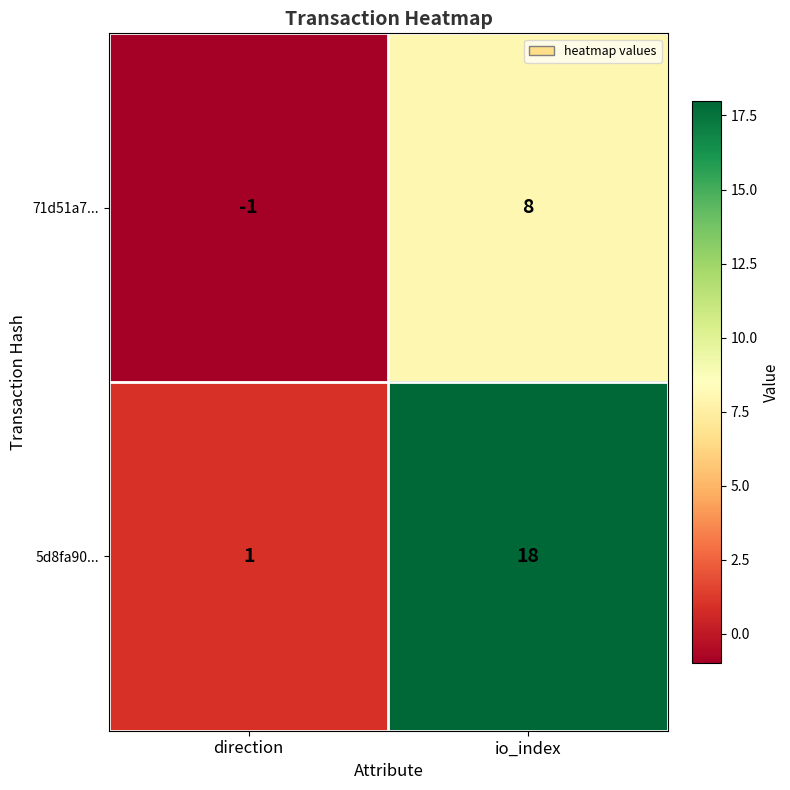

How many series are shown in this chart?

2